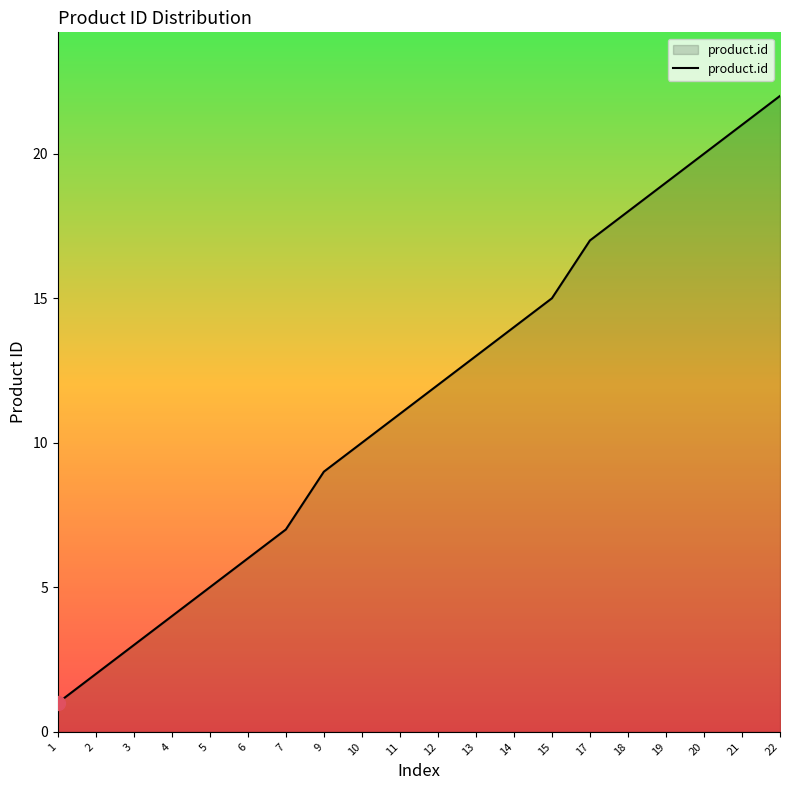

What is the maximum value shown in the chart?

22